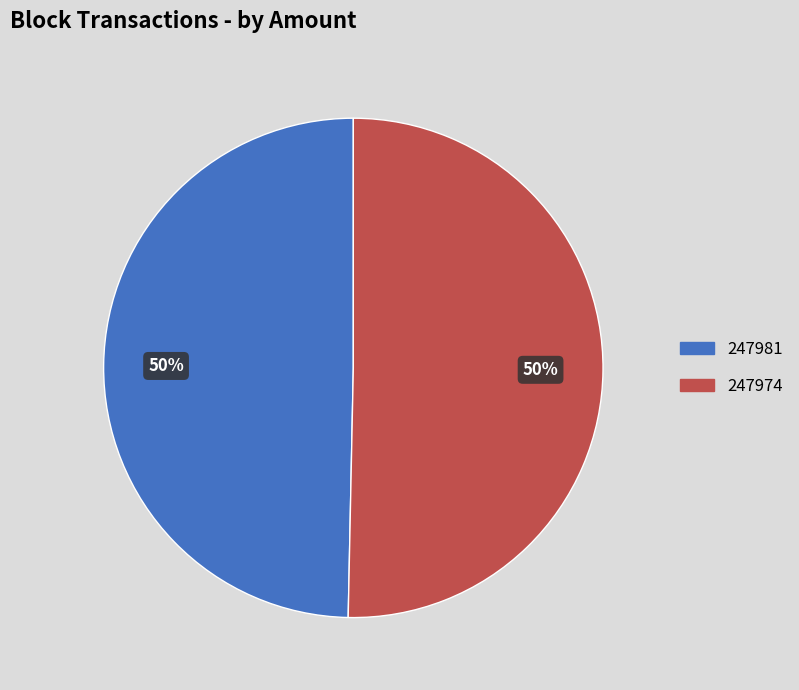

To the nearest percent, what is the combined percentage of 247974 and 247981?

100%